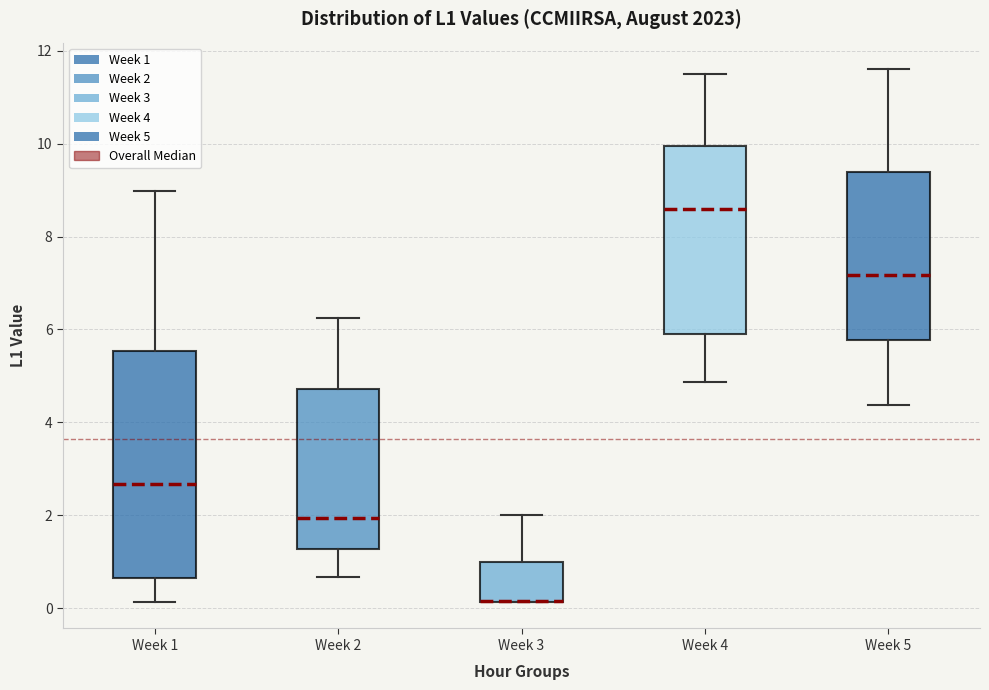

Where is the lower edge of the box for Week 5 on the y-axis? The values are not printed on the chart, so give them approximately, as read against the axis.

5.8